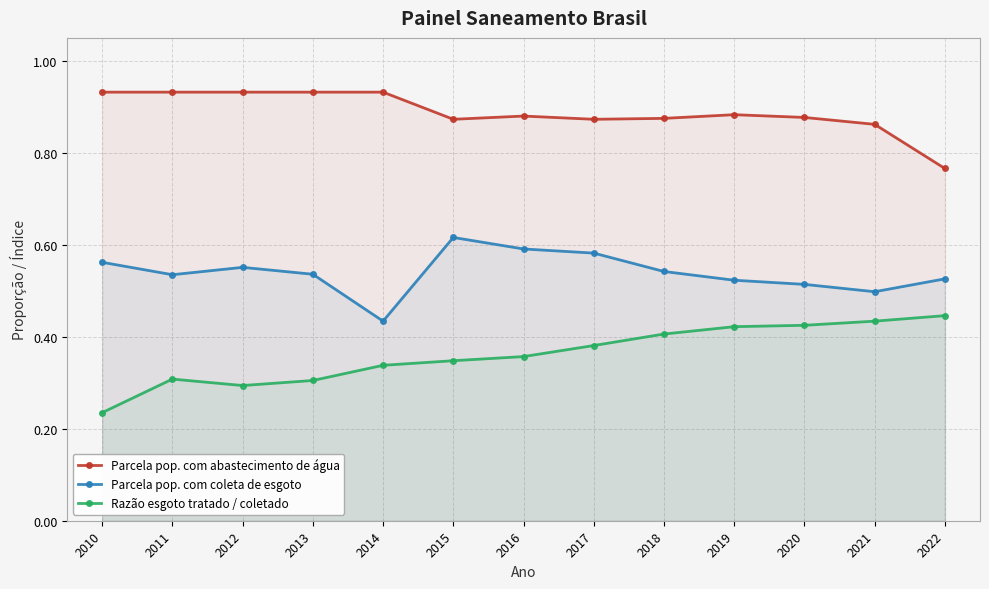

Count the Parcela pop. com coleta de esgoto values in the range 0 to 1.

13